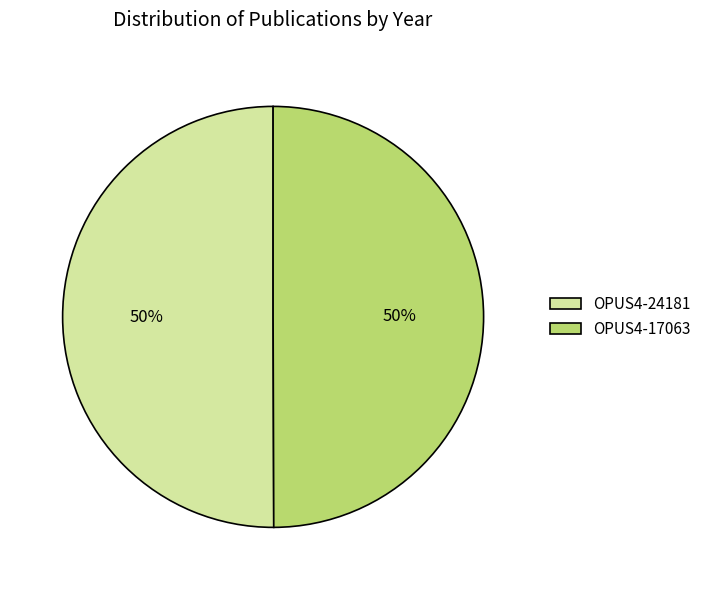

To the nearest percent, what is the average slice percentage?

50%